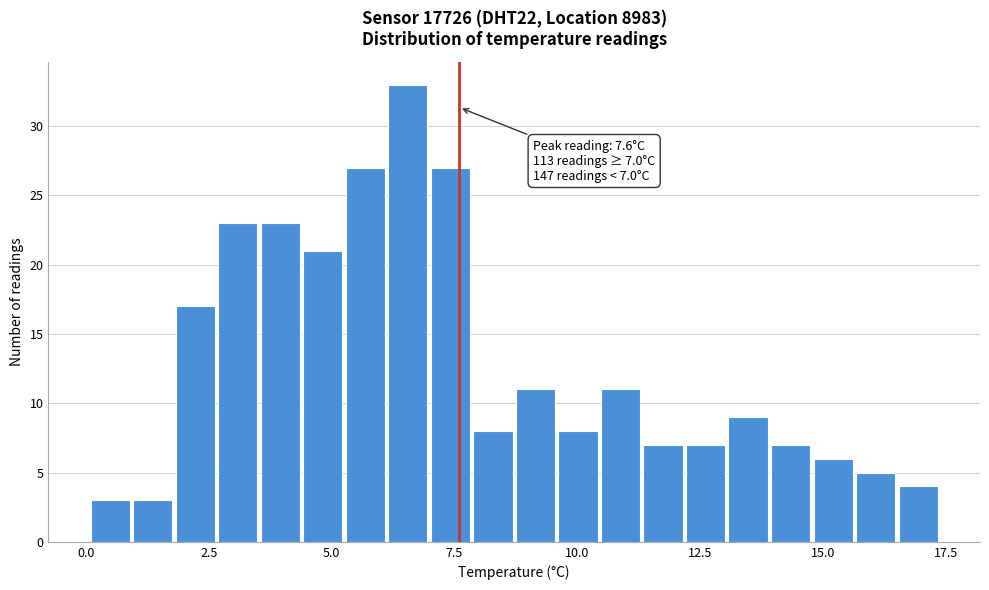

Around what value on the x-axis is the tallest bar? Give the approximate position of its centre, as read against the axis.

6.5